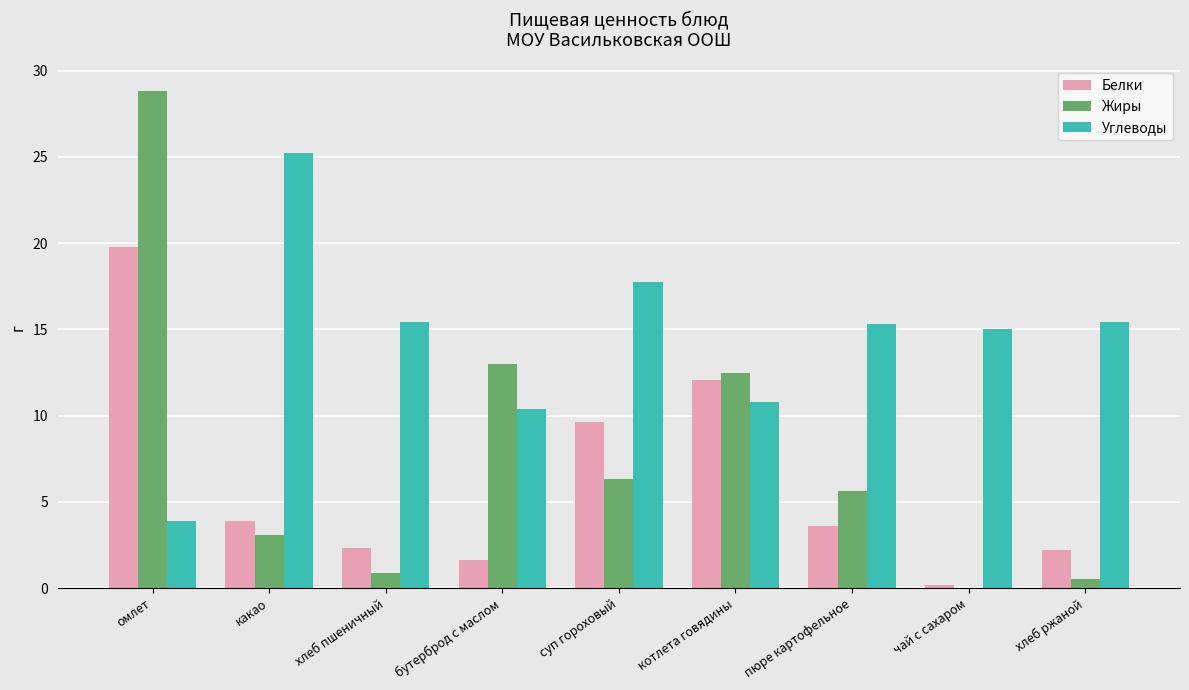

Is it true that Углеводы equals 15.0 at чай с сахаром?

True